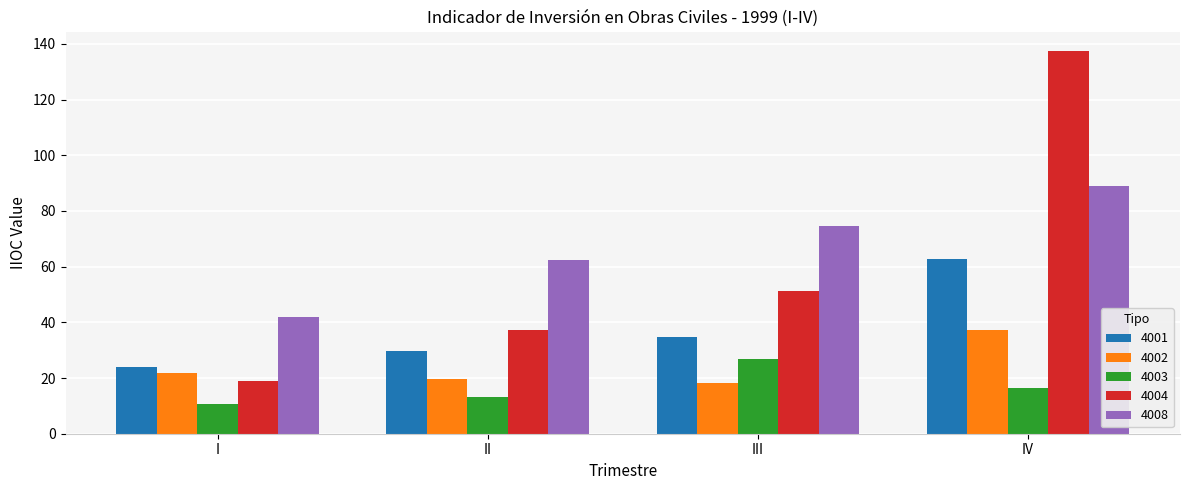

Reading right to left, transcribe all the data shown in this chart.

4001: 62.6	34.9	29.8	24.0
4002: 37.1	18.1	19.6	21.7
4003: 16.3	26.8	13.2	10.8
4004: 137.5	51.1	37.1	18.9
4008: 88.9	74.6	62.5	41.8